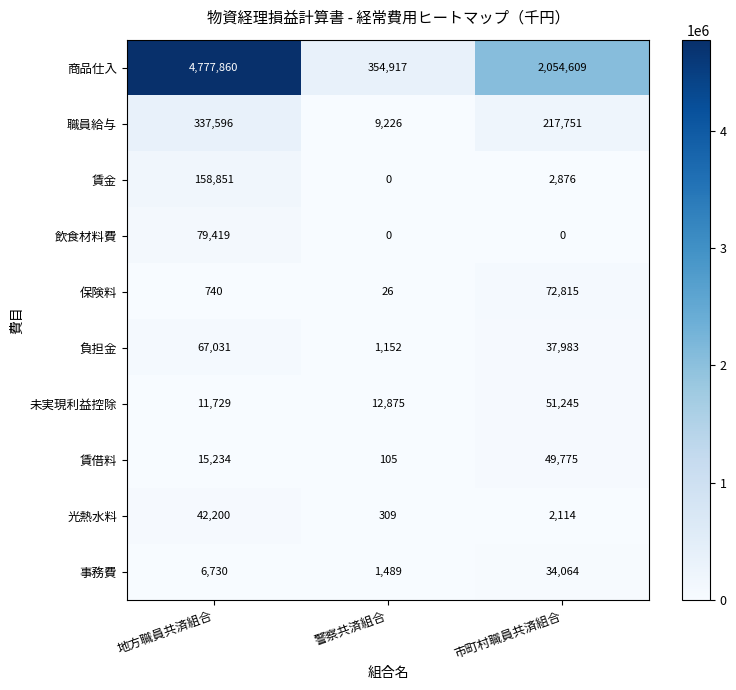

What is the spread (max minus min) of values at 地方職員共済組合?

4777120